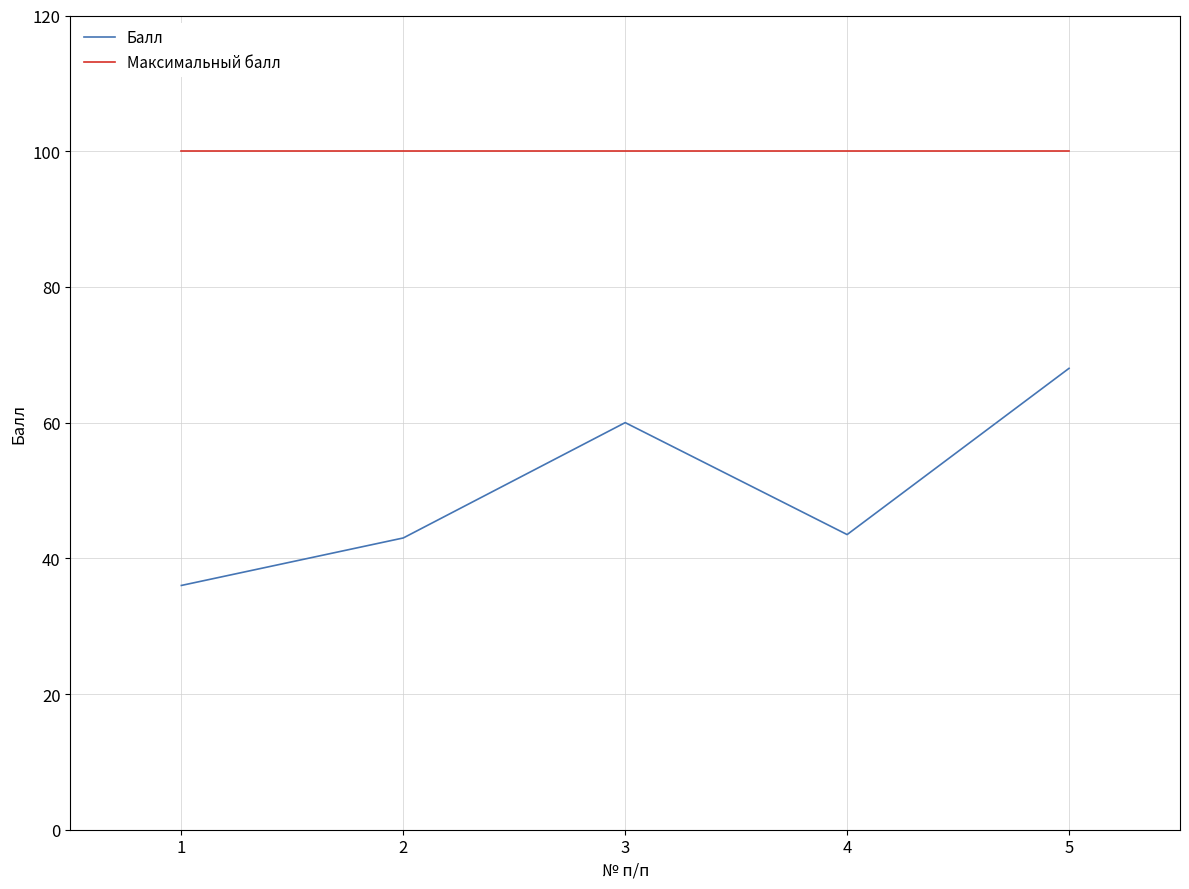

Which series has the widest spread of values?

Балл